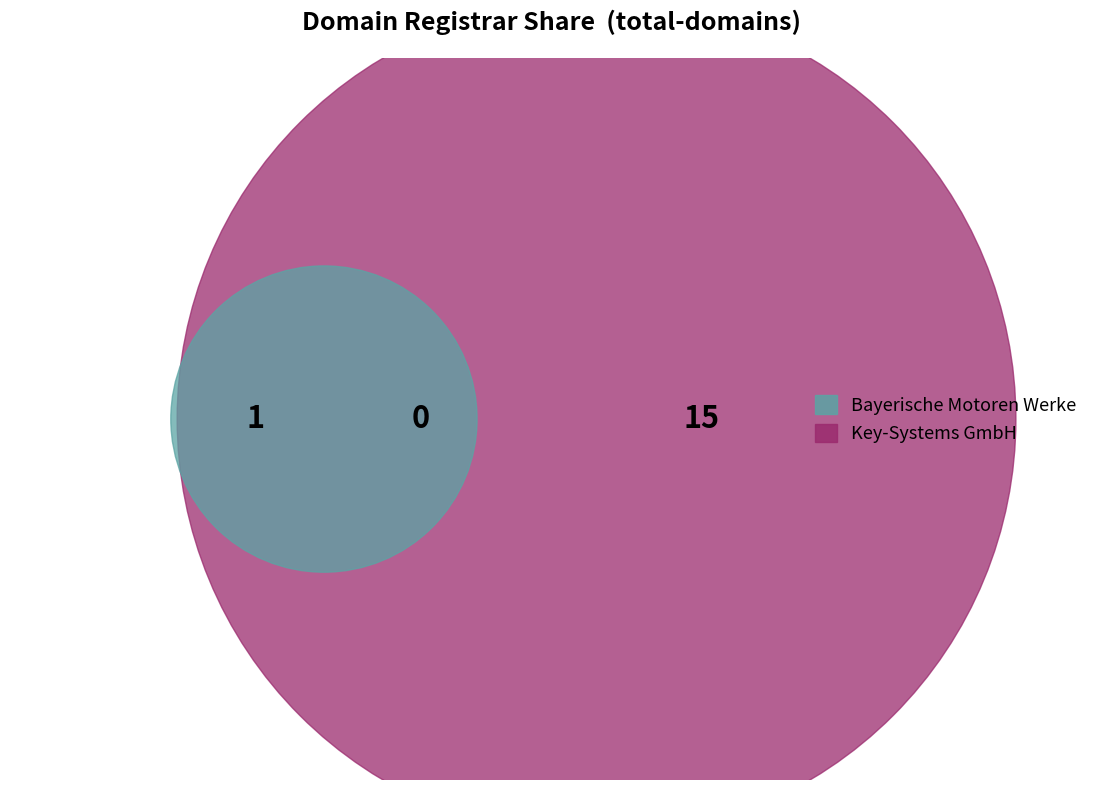

Which category has the biggest portion of the pie?

Key-Systems GmbH